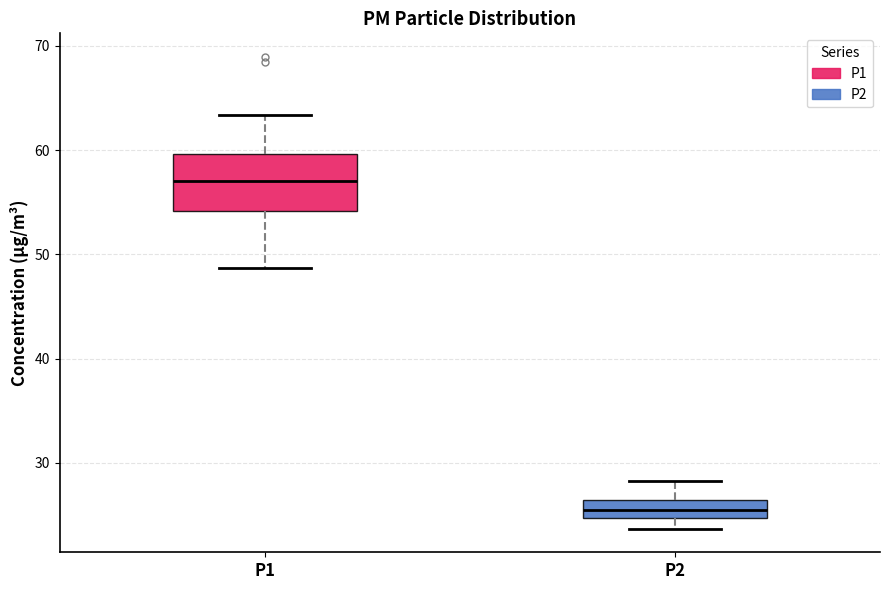

Which box's median line is the lowest?

P2